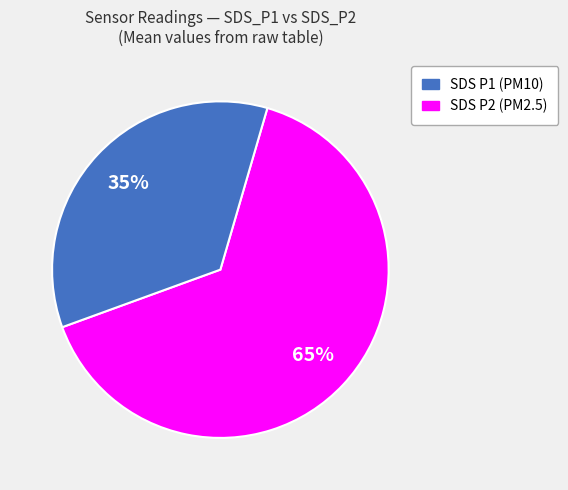

Does any single category account for the majority?

Yes